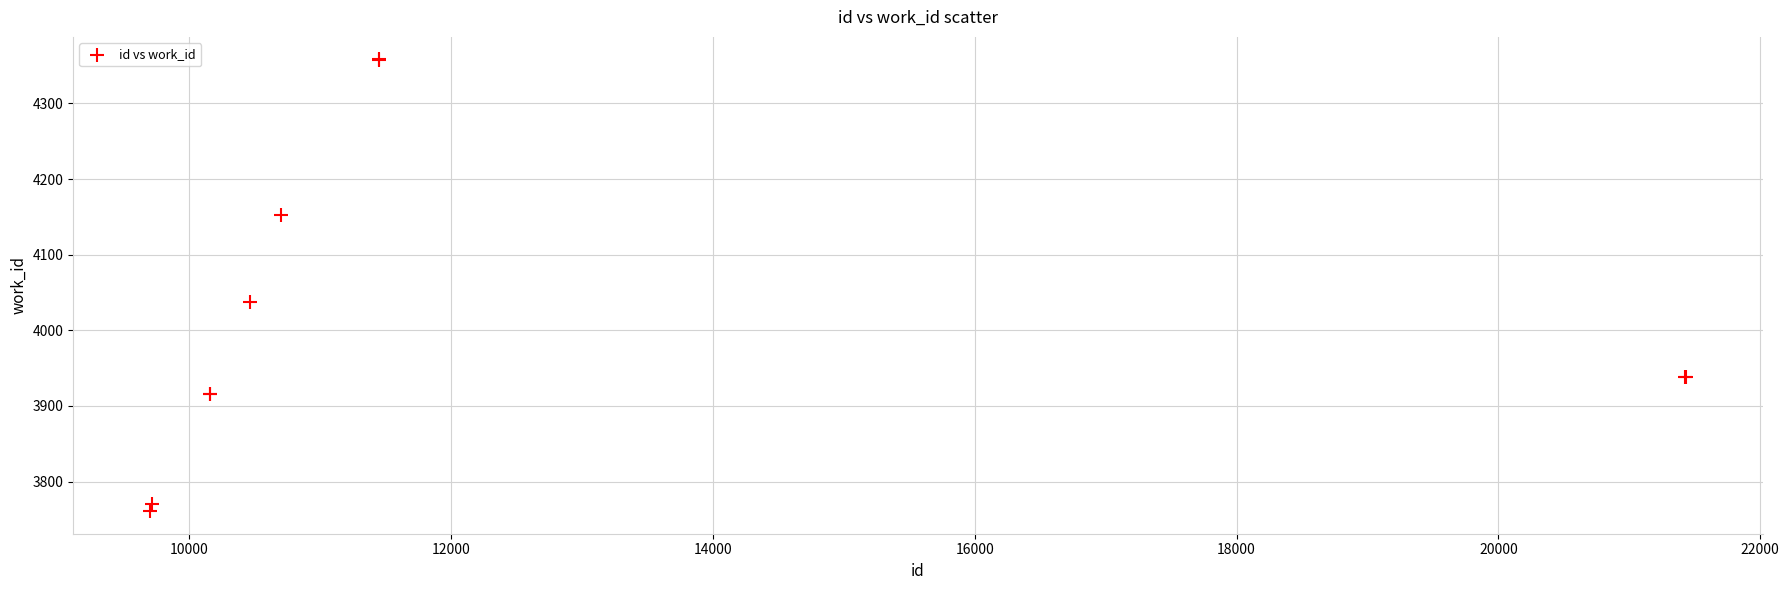

What Y value in the scatter plot is closest to 4059?

4038